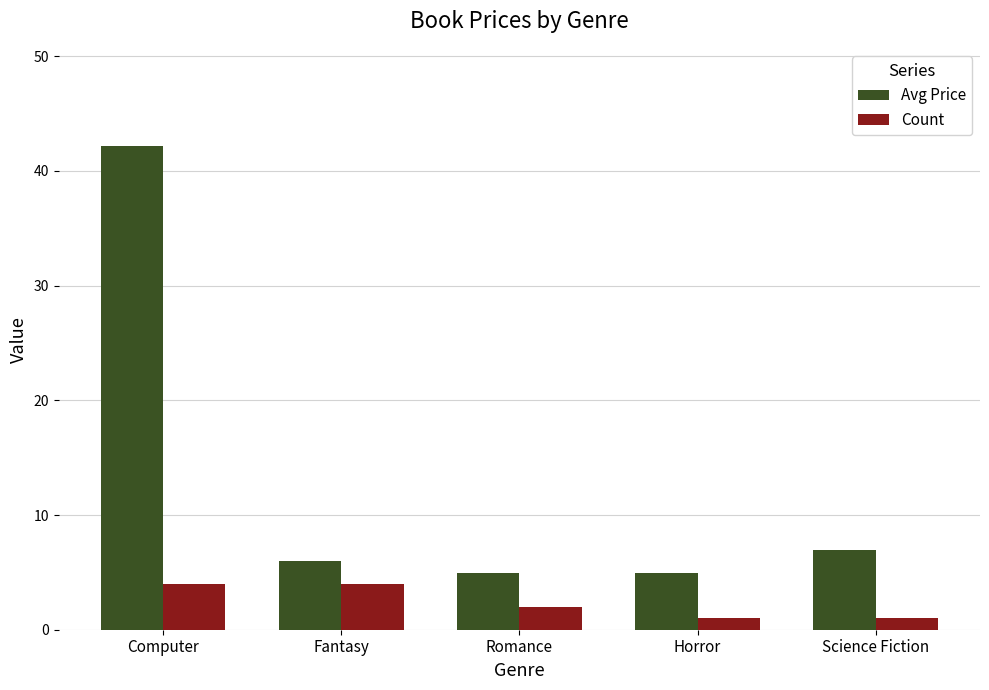

At how many categories does at least one series exceed 8?

1